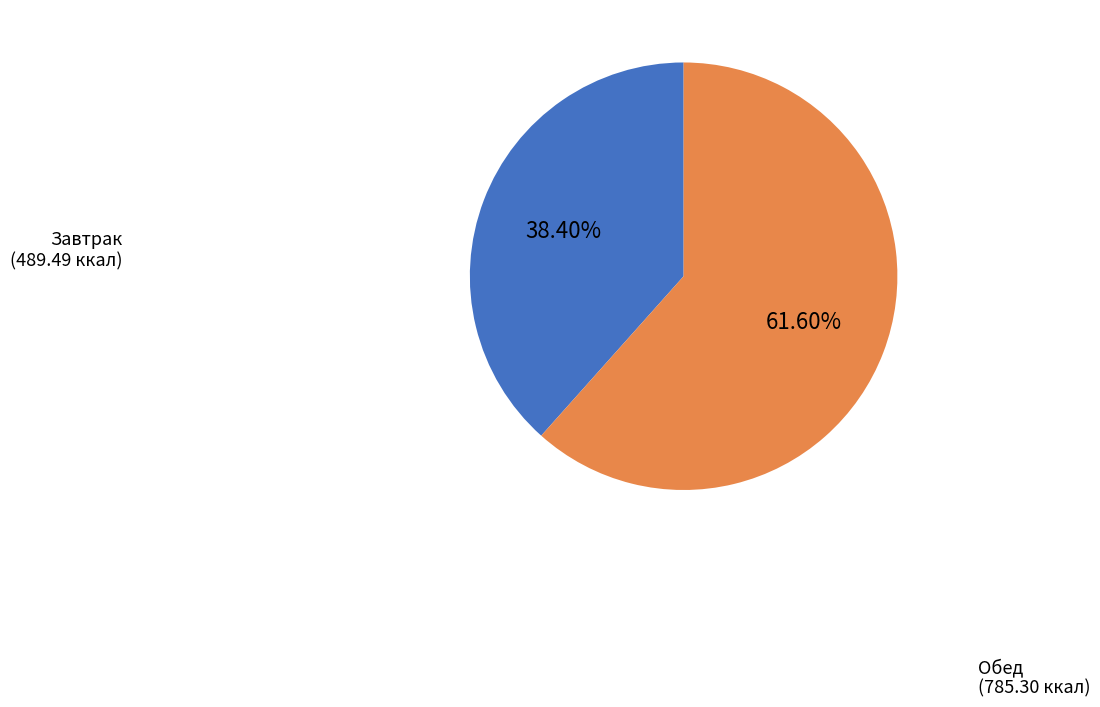

Is it true that Завтрак is 48% of the pie?

False